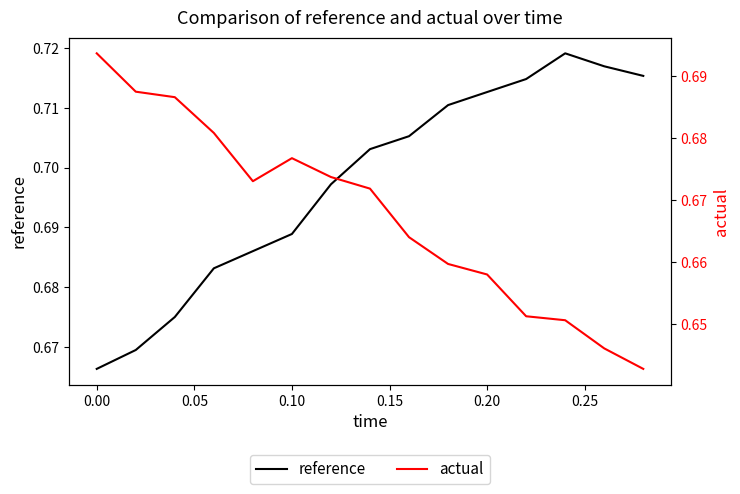

What is the minimum value for reference?

0.7